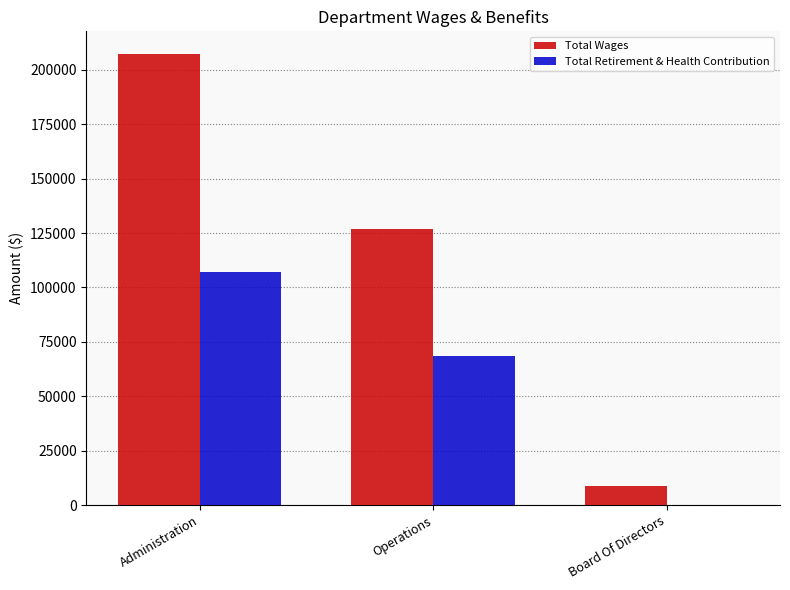

At which label is Total Retirement & Health Contribution closest to 53453?

Operations